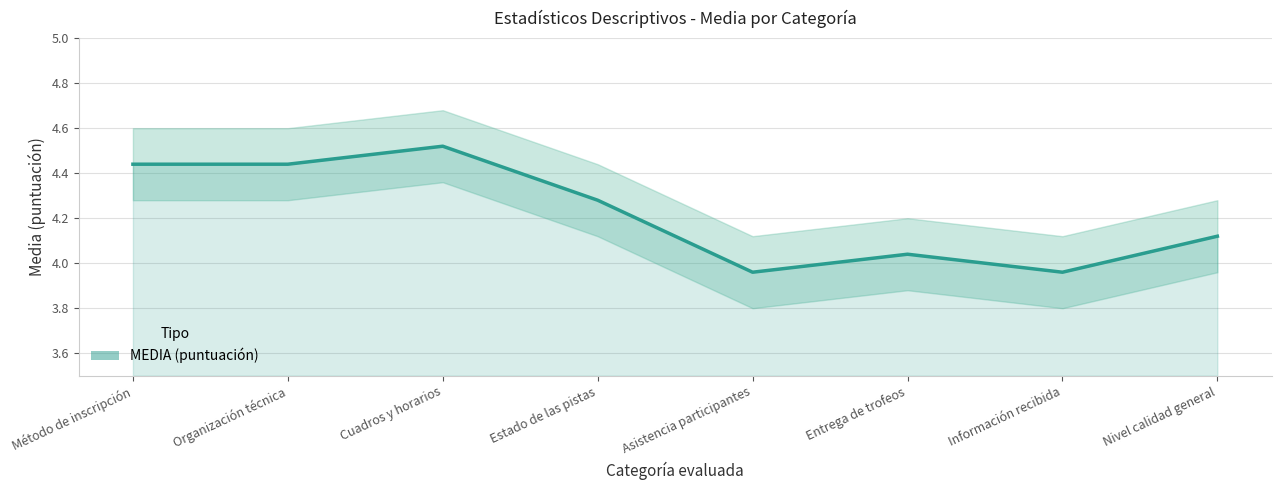

The value at Método de inscripción is 4.4. True or false?

True